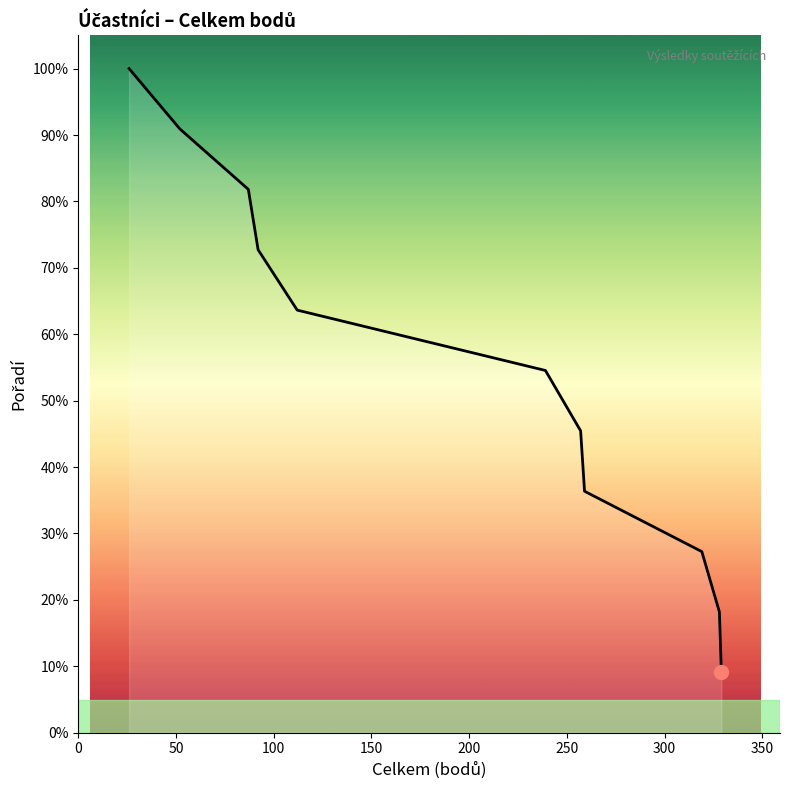

What is the difference between the maximum and minimum values?

90.9